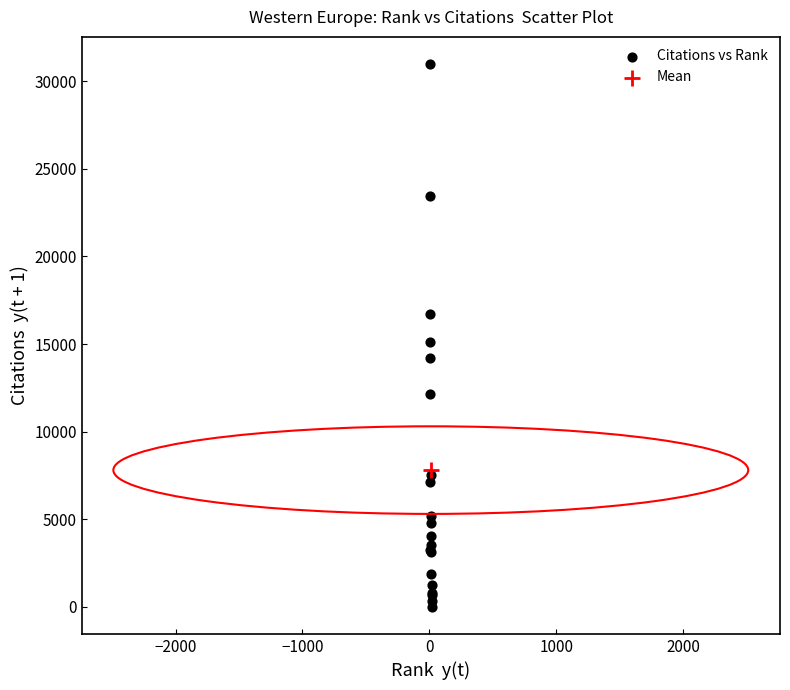

What are all the series names shown in the legend?

Citations vs Rank, Mean